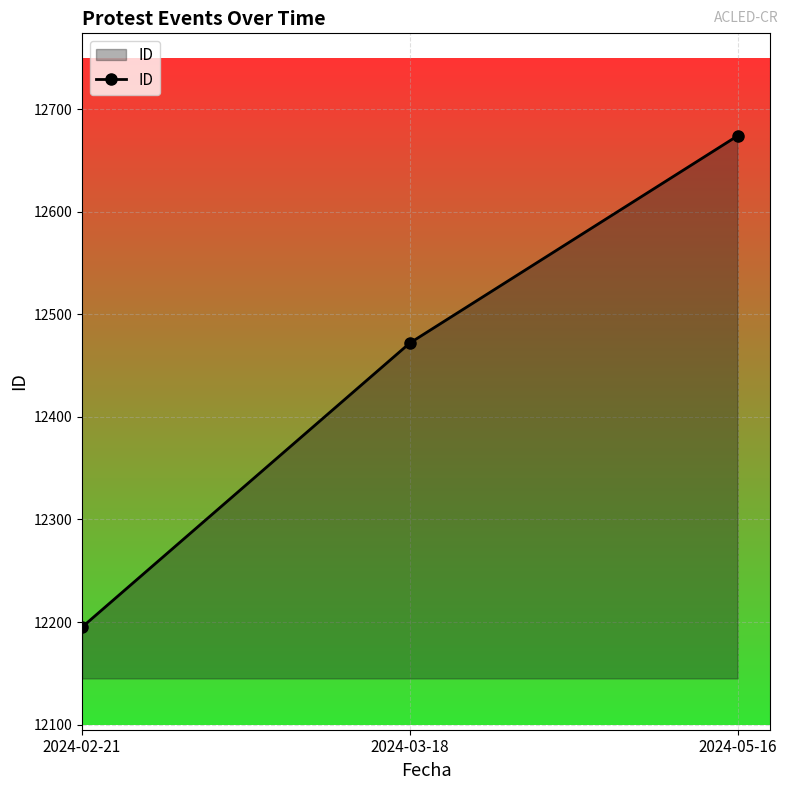

What is the label of the 1st point from the left?

2024-02-21